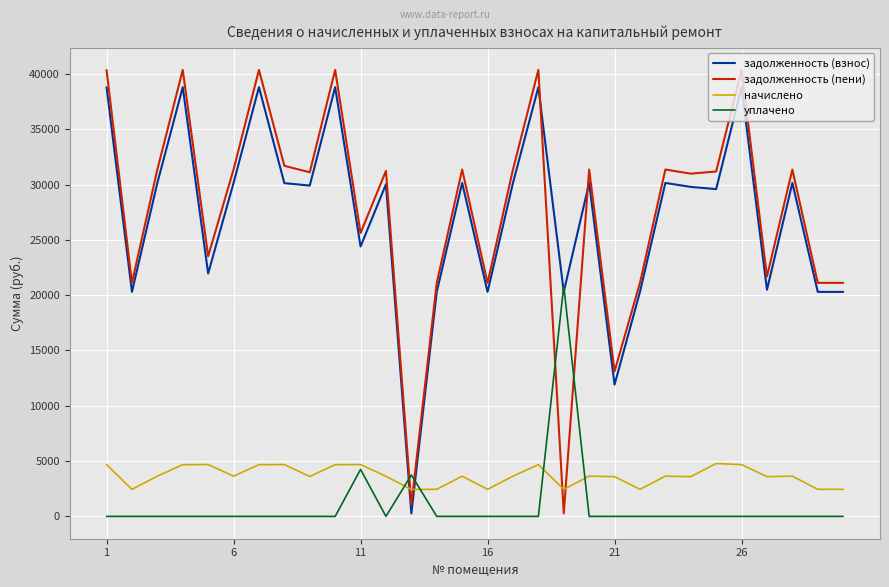

Which series has the largest range (max minus min)?

задолженность (пени)